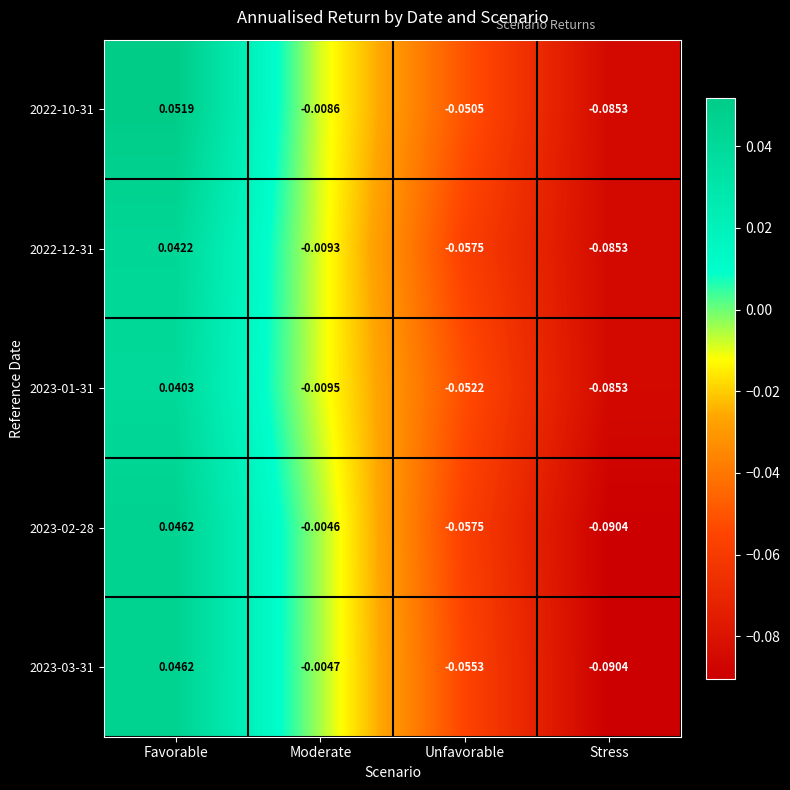

Which category has the lowest value in the 2022-10-31 series?

Stress